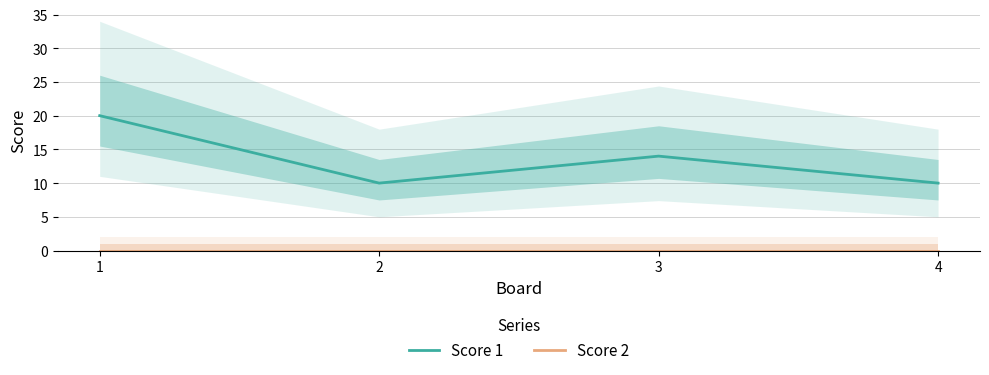

Reading left to right, list all the values displayed in this chart.

Score 1: 1=20	2=10	3=14	4=10
Score 2: 1=0	2=0	3=0	4=0